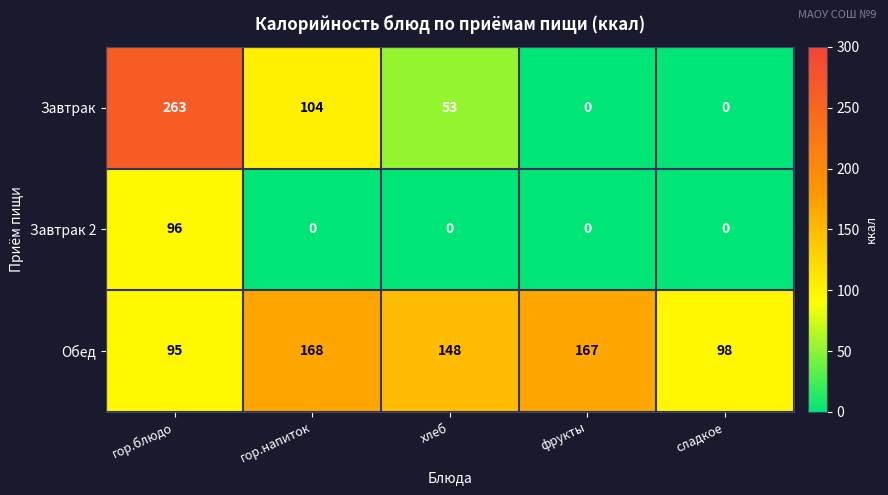

Reading left to right, what are all the values shown in this chart?

Завтрак: 263	104	53	0	0
Завтрак 2: 96	0	0	0	0
Обед: 95	168	148	167	98